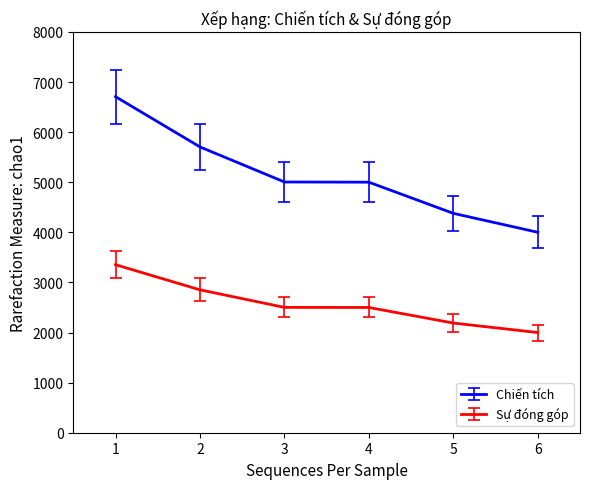

Count the Chiến tích values in the range 4379 to 5705.

4